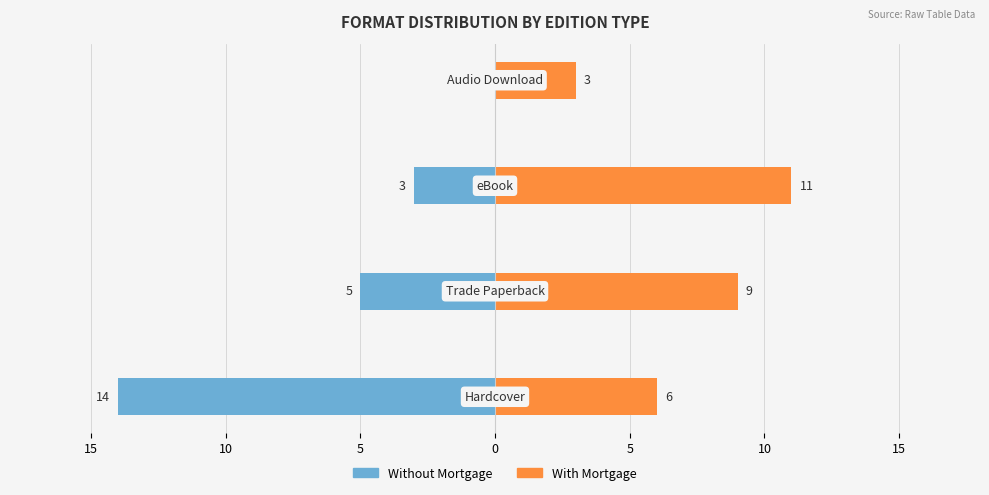

How many series are shown in this chart?

2